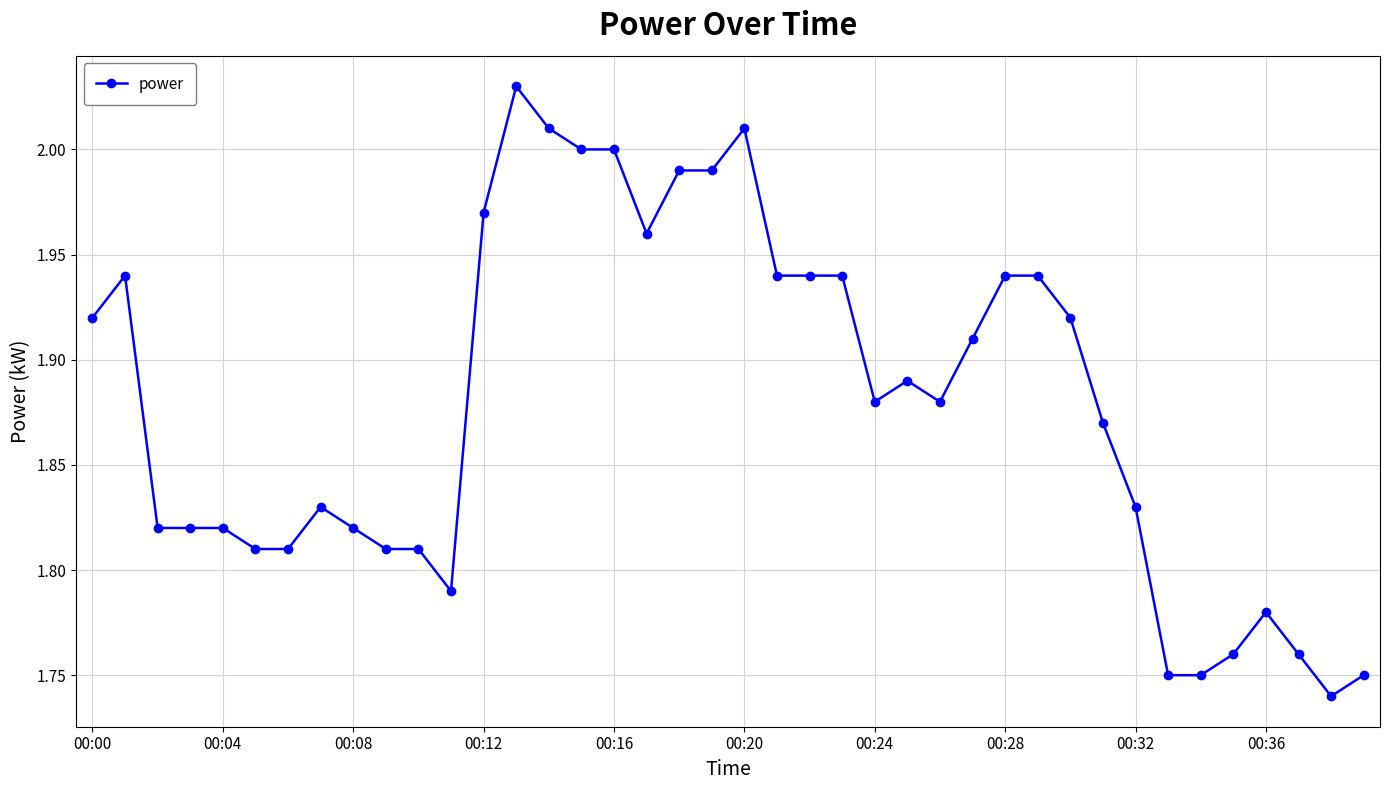

True or false: there are more than 0 points higher than both neighbors.

True